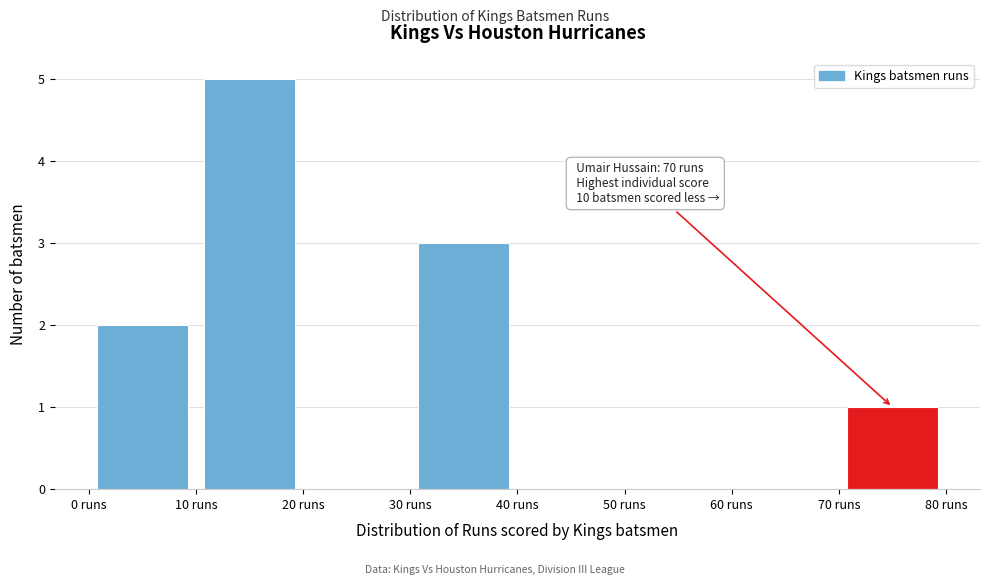

Which range on the x-axis has the tallest bar?

10 to 20